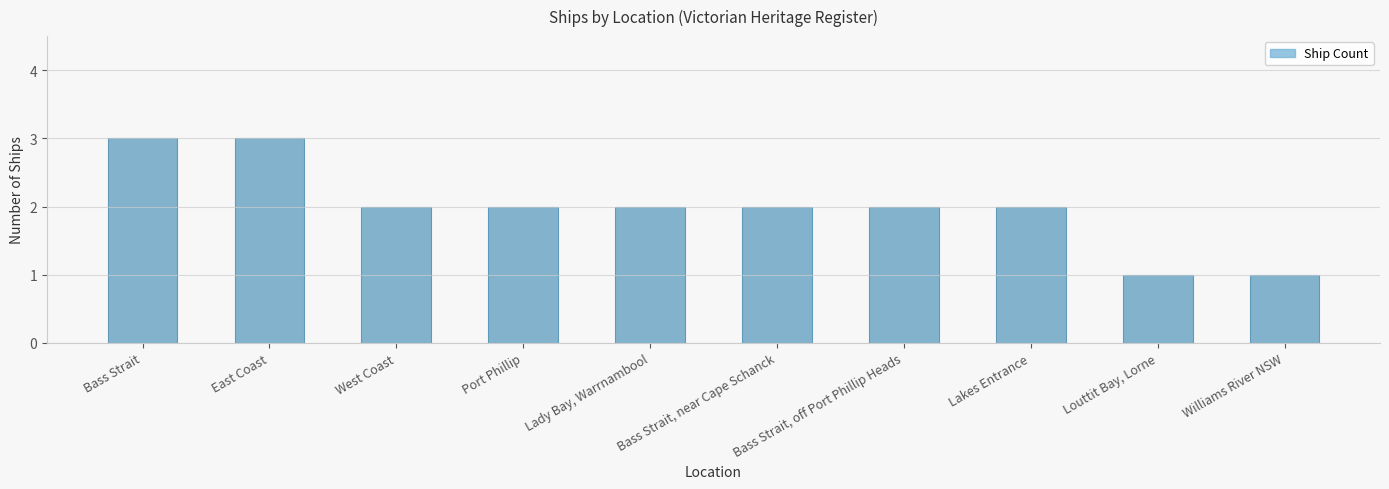

Is it true that the value at Bass Strait, near Cape Schanck is 1?

False